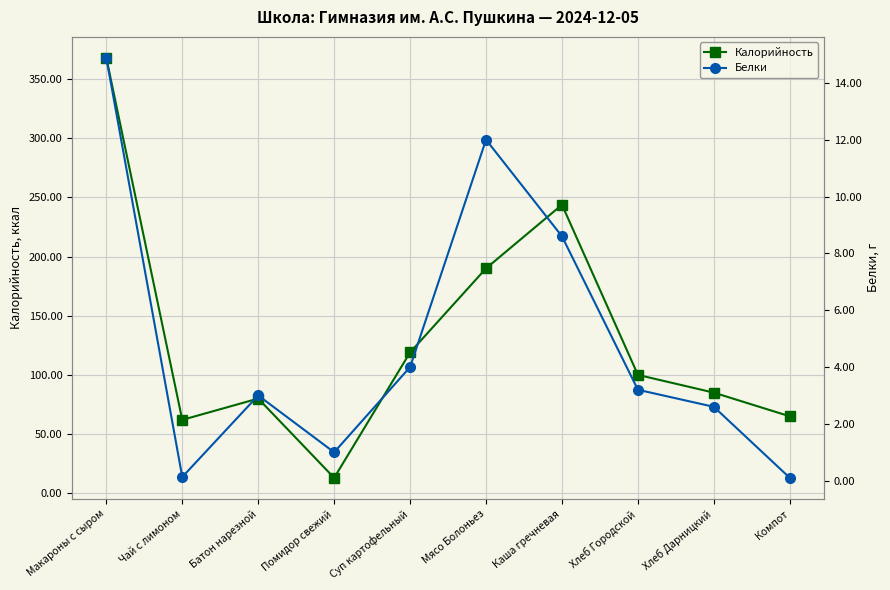

What is the average value of the Белки series?

5.0